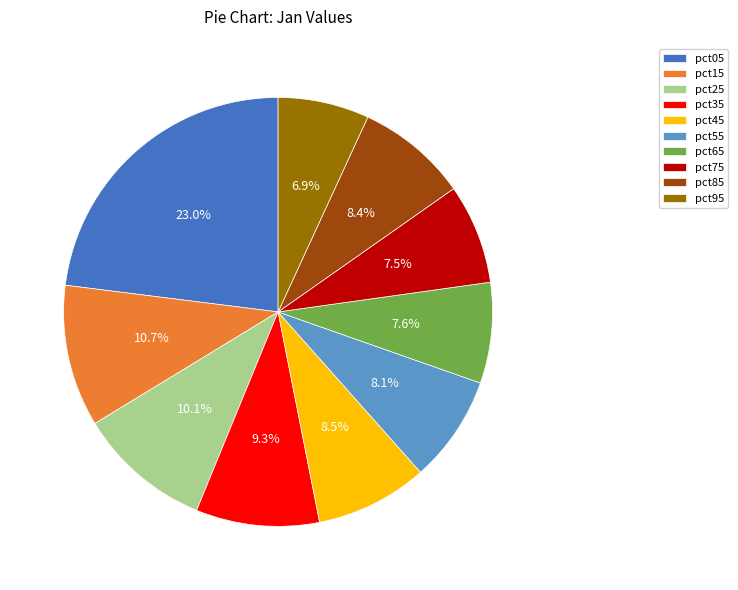

Which category has the biggest portion of the pie?

pct05